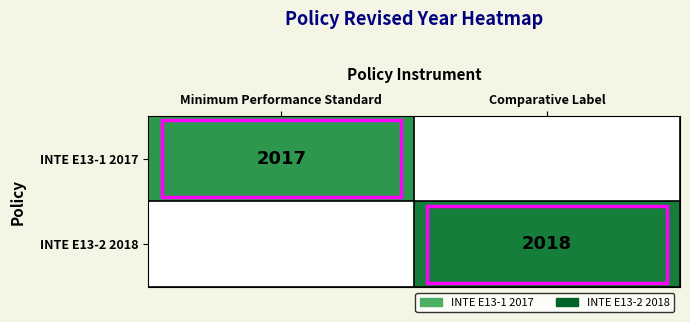

Is the value of INTE E13-1 2017 at Minimum Performance Standard greater than the value of INTE E13-2 2018 at Comparative Label?

No